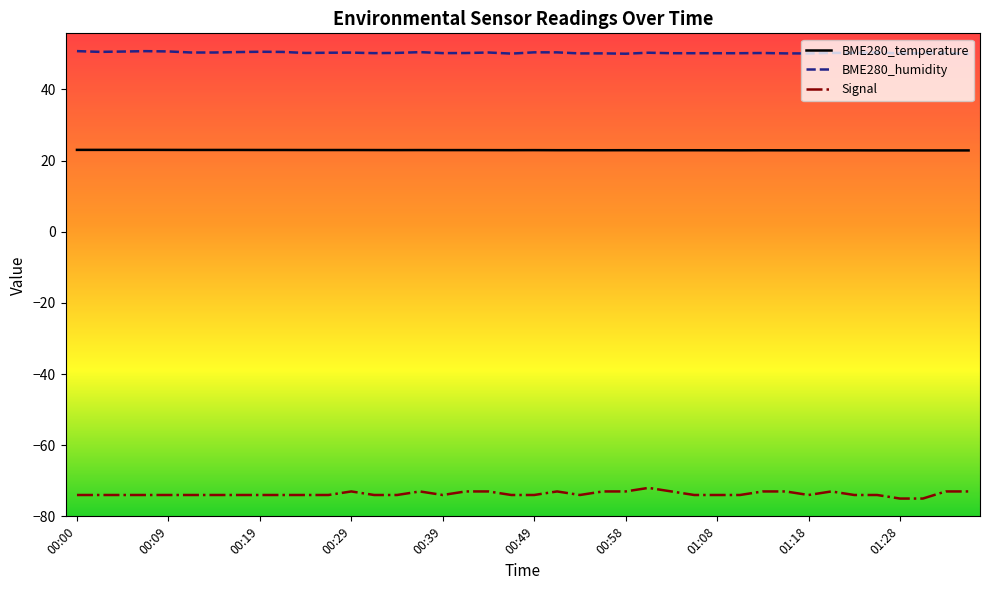

True or false: Signal and BME280_temperature cross at least once.

False